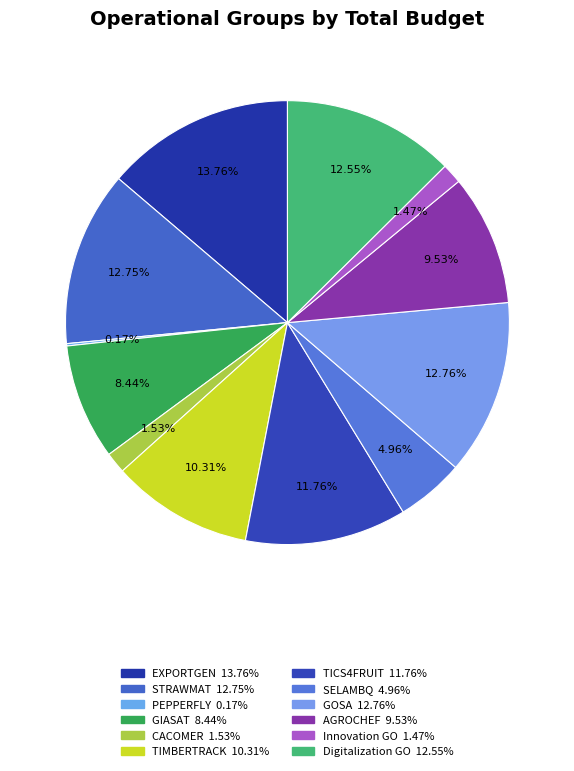

To the nearest percent, what is the difference between the largest and smallest slice percentages?

14%